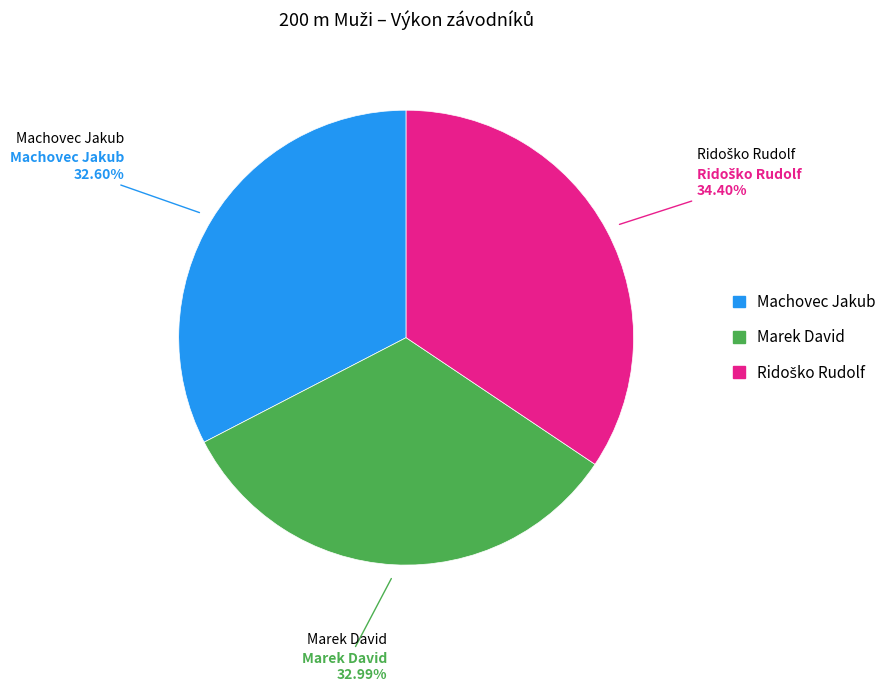

Does Marek David represent more than half of the total?

No